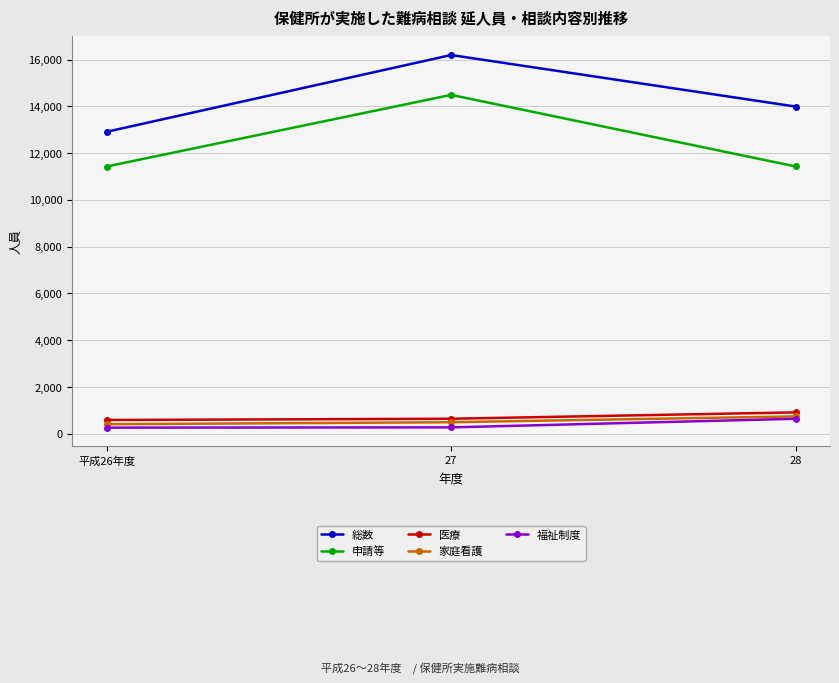

Between 27 and 28, which series saw the biggest shift?

申請等